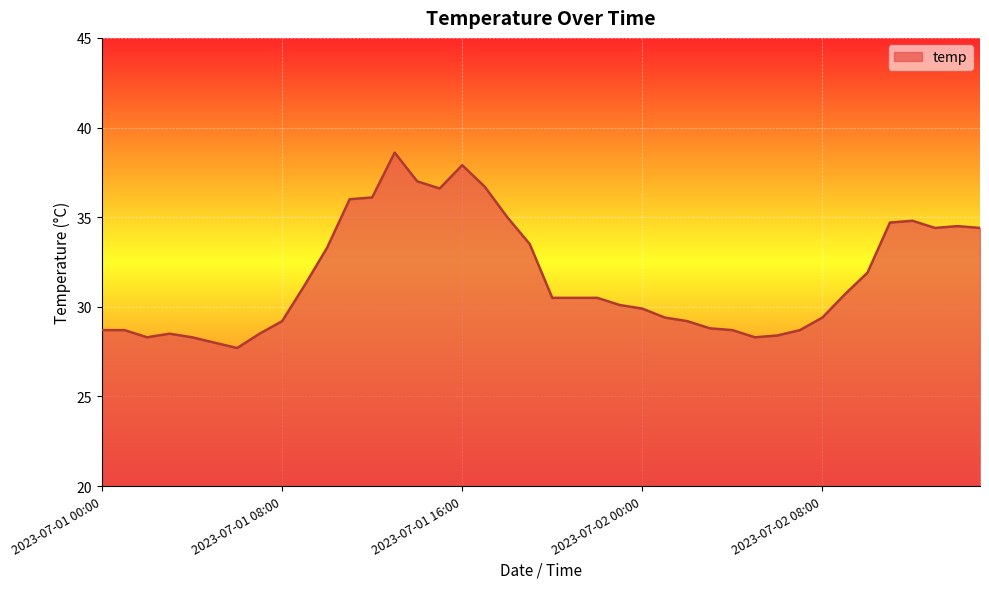

What is the difference between the maximum and minimum values?

10.9